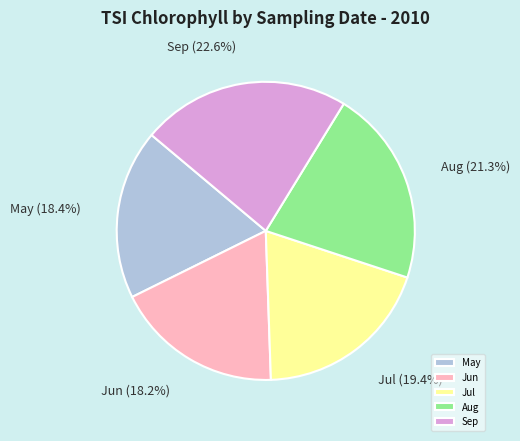

Combined, do Aug and May account for over 50%?

No